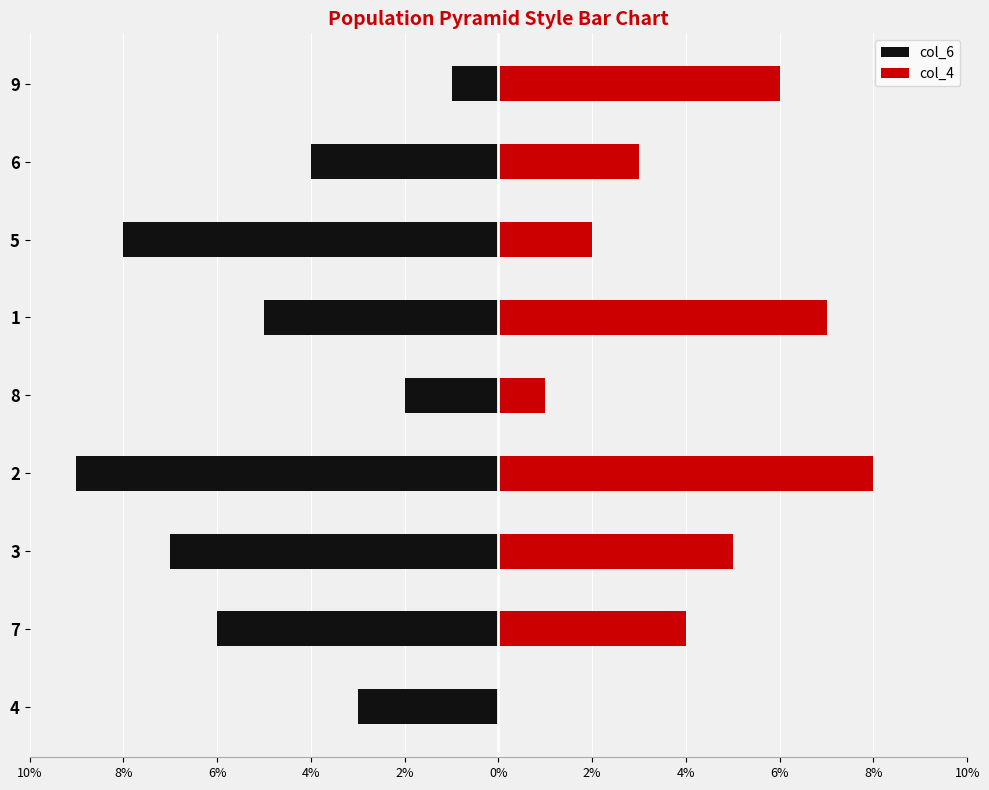

Are the bars horizontal?

Yes